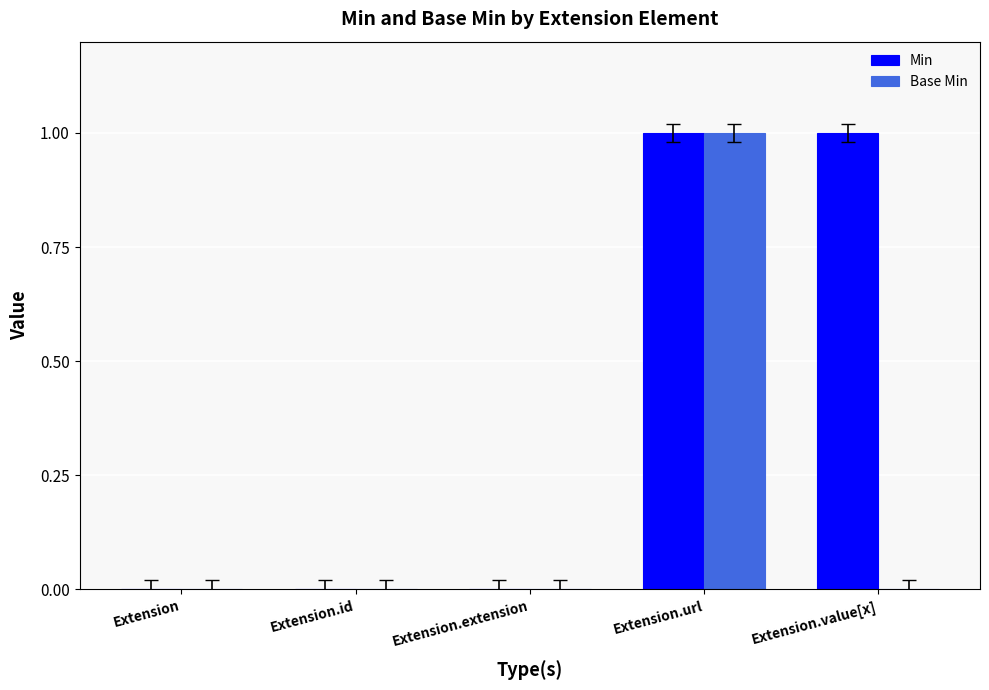

How many groups of bars are there?

5